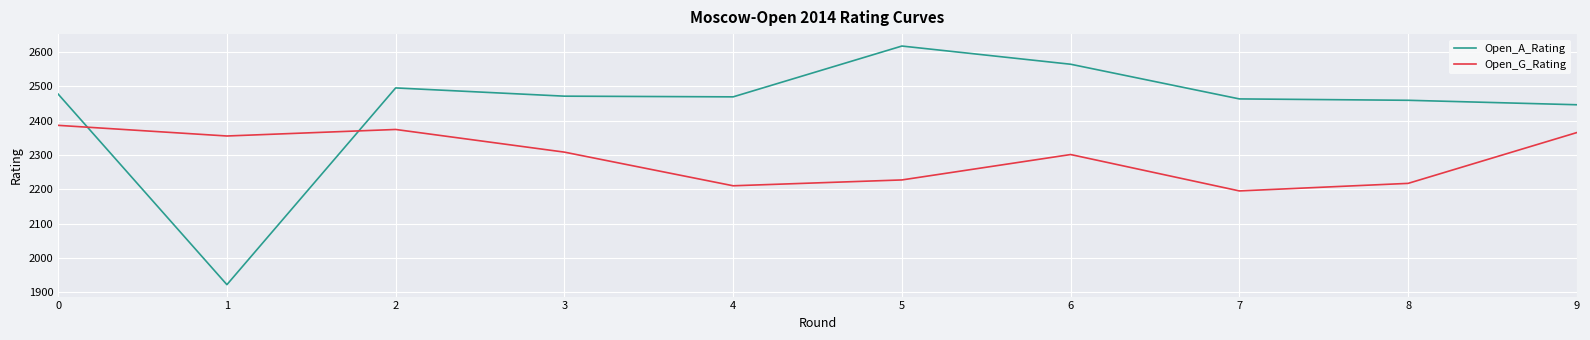

Rank the categories by Open_G_Rating value from highest to lowest.

0, 2, 9, 1, 3, 6, 5, 8, 4, 7